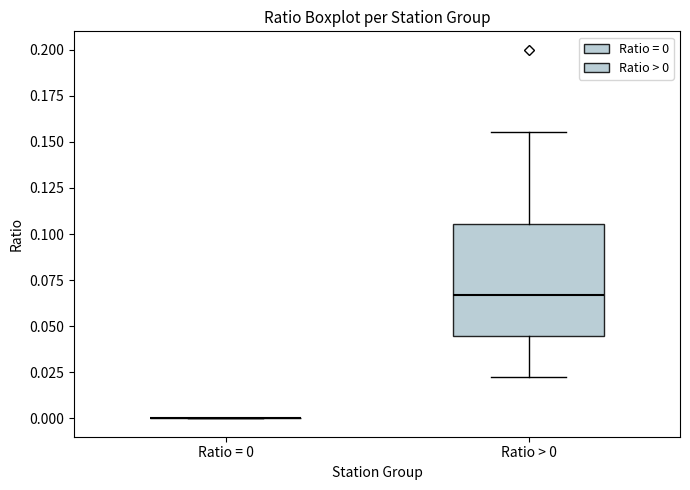

Reading left to right, transcribe this box plot: for each box, give where its median line is, the range the box spans, and where its two whiskers end, as read against the y-axis. The values are not printed on the chart, so give them approximately, as read against the axis.

Ratio = 0: box collapsed to a line at 0.000, whiskers 0.000 to 0.000
Ratio > 0: median 0.065, box 0.045 to 0.105, whiskers 0.020 to 0.155